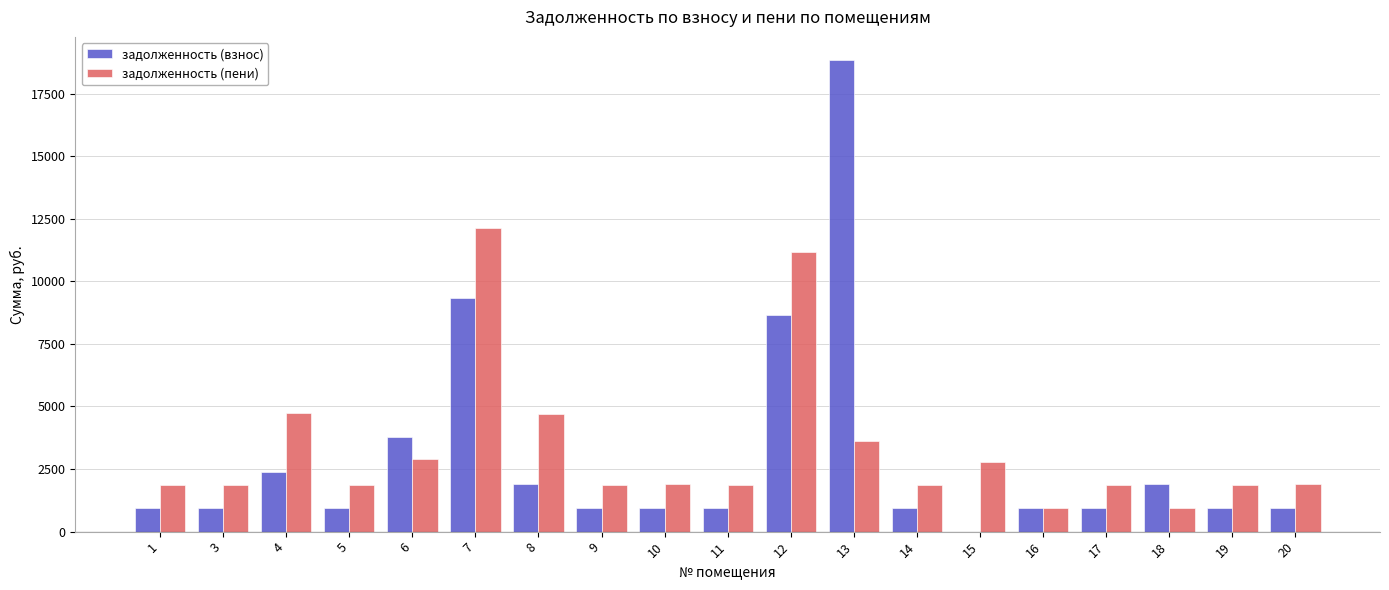

Does the chart contain stacked bars?

No